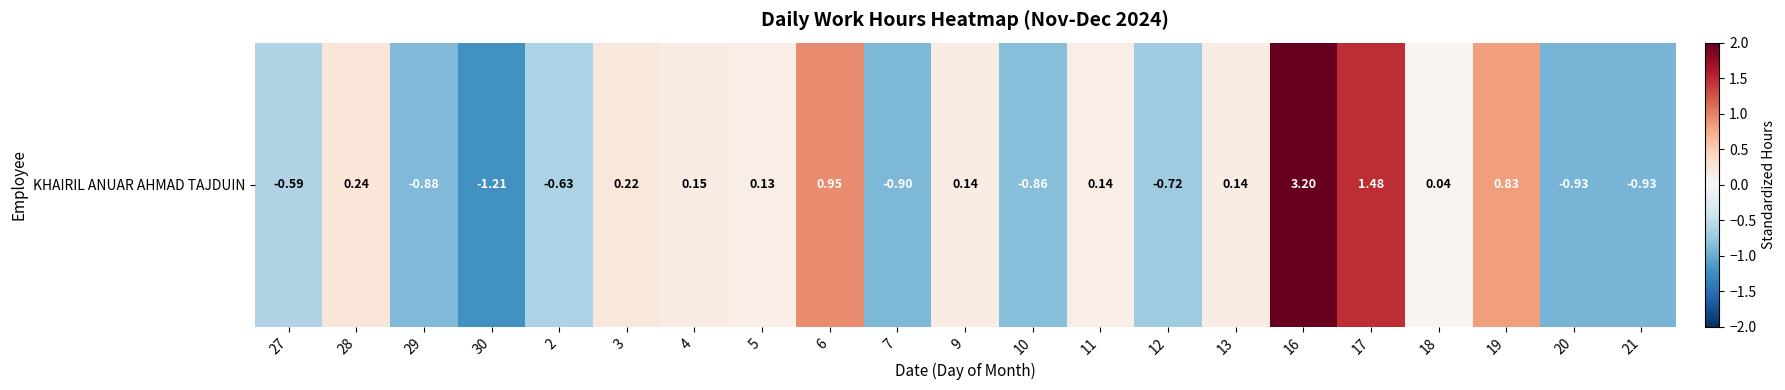

What is the change in value from 2 to 4?

+0.8